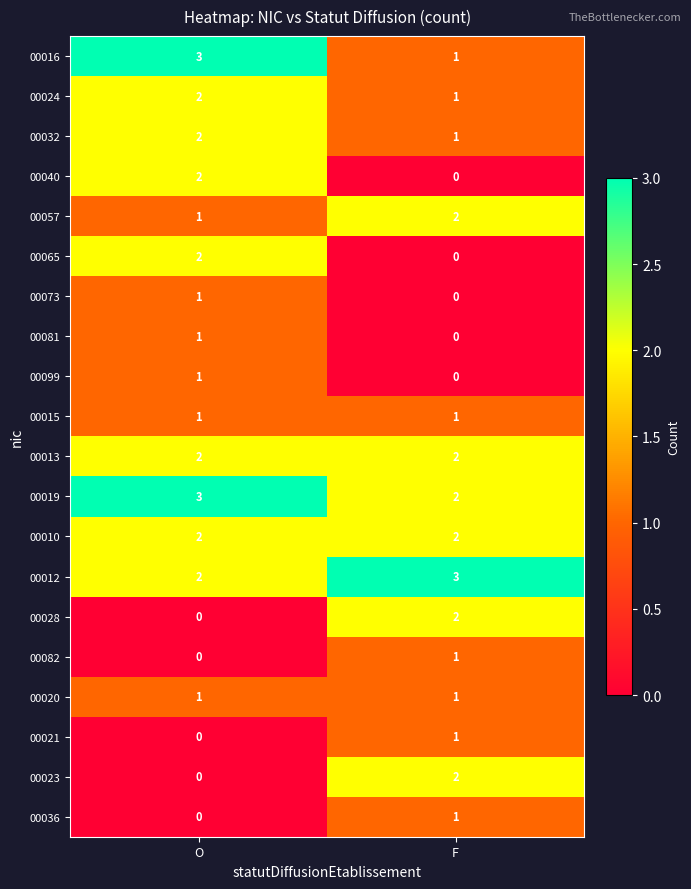

What is the sum of the 00024 values at F and O?

3